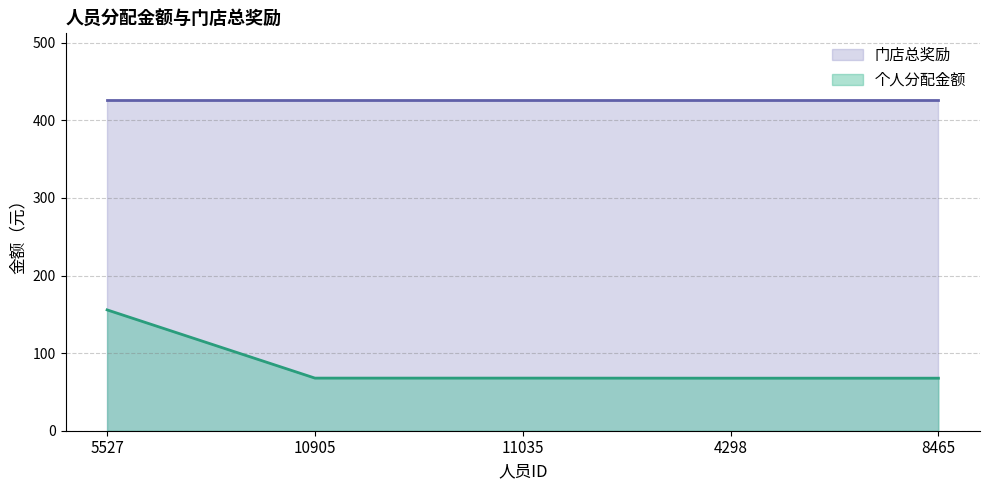

List the labels in order of value, smallest first.

4298, 8465, 10905, 11035, 5527